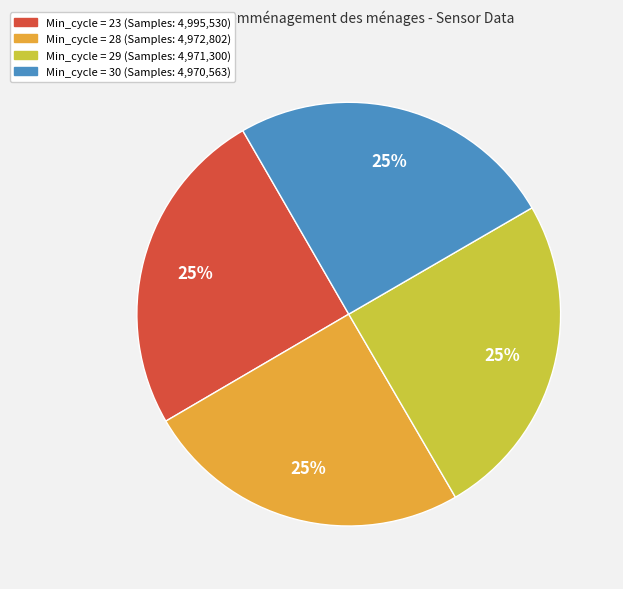

To the nearest percent, what is the average slice percentage?

25%